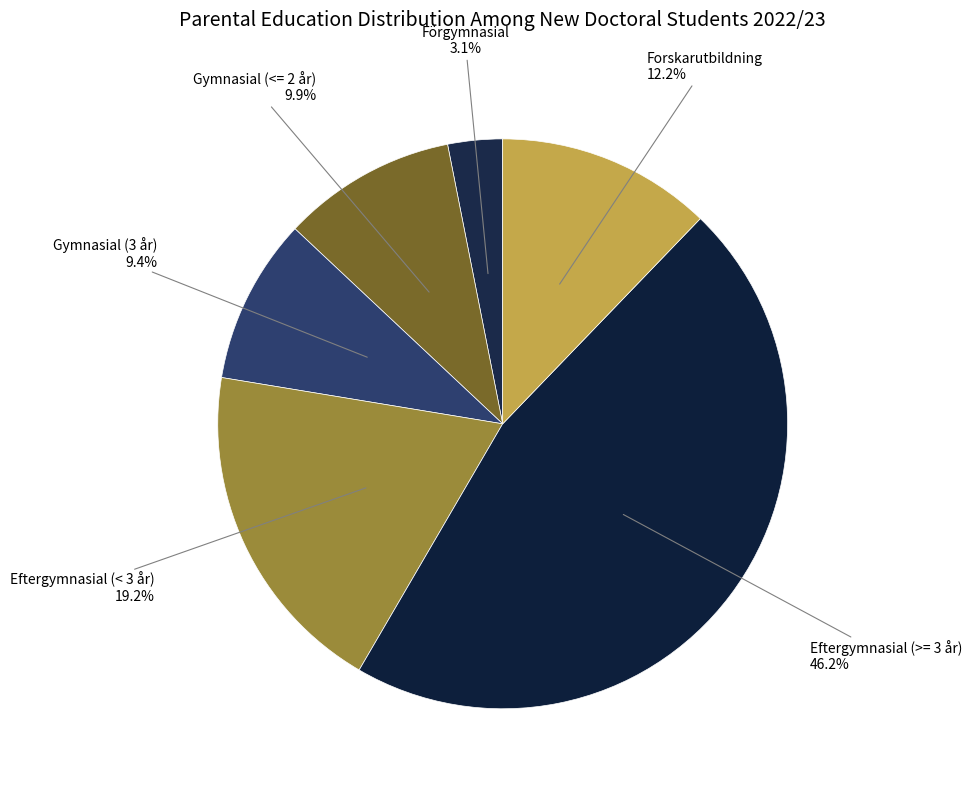

What portion of the pie excludes Gymnasial (3 år)?

90.6%